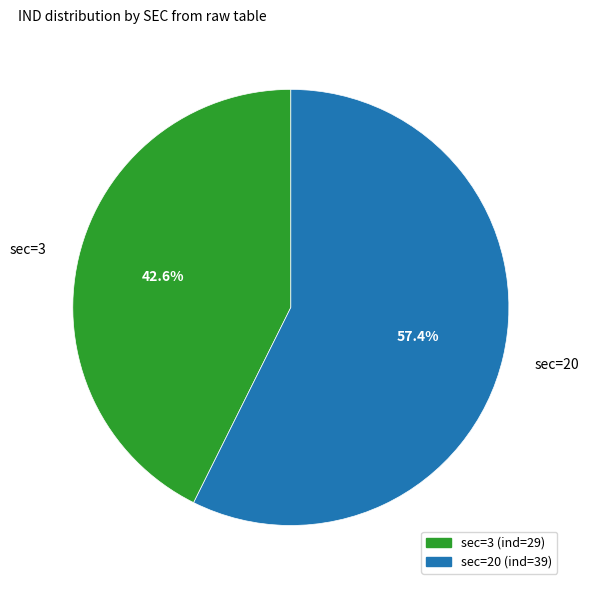

To the nearest percent, what is the difference between the largest and smallest slice percentages?

15%